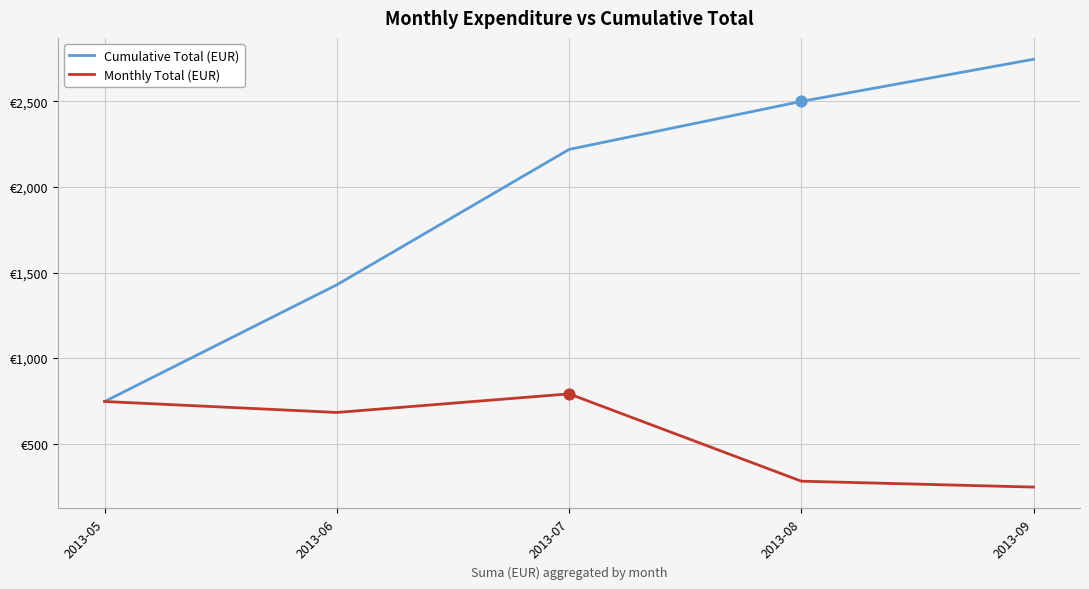

At which category is the sum across all series the highest?

2013-07